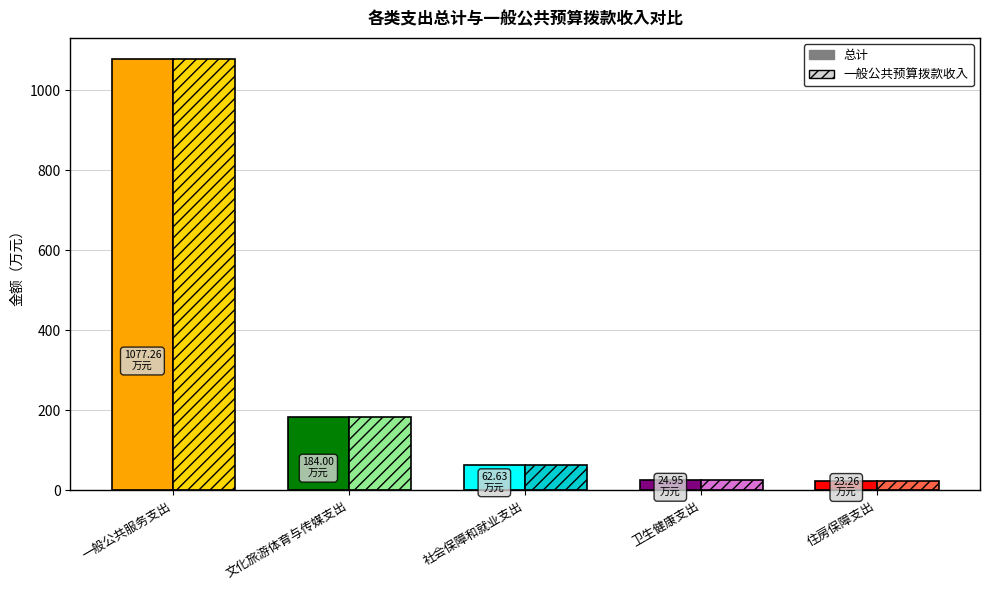

What is the difference between the maximum and minimum values in the 一般公共预算拨款收入 series?

1054.0